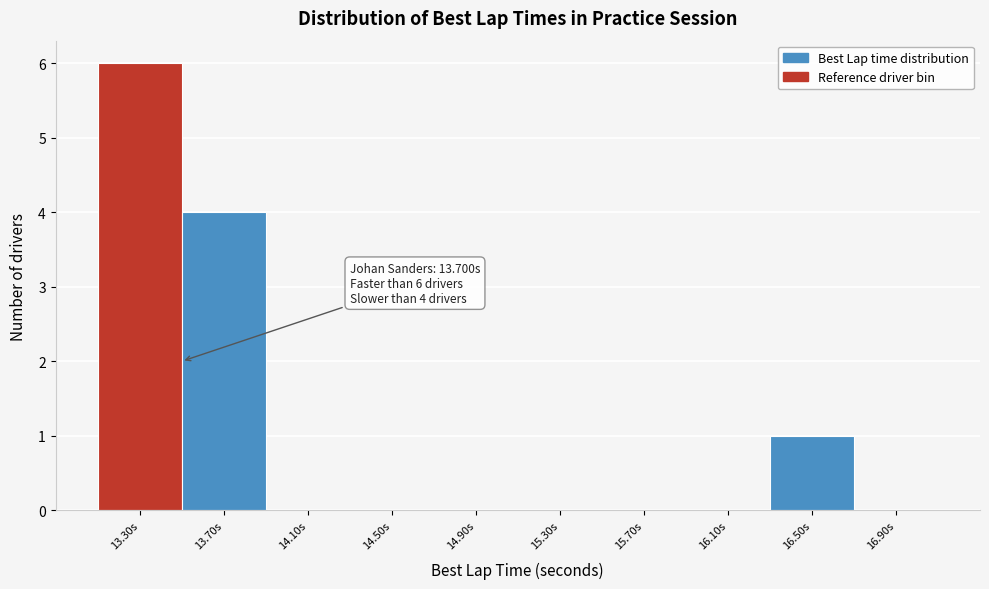

Reading left to right, list all the values displayed in this chart.

13.30s=6	13.70s=4	14.10s=0	14.50s=0	14.90s=0	15.30s=0	15.70s=0	16.10s=0	16.50s=1	16.90s=0